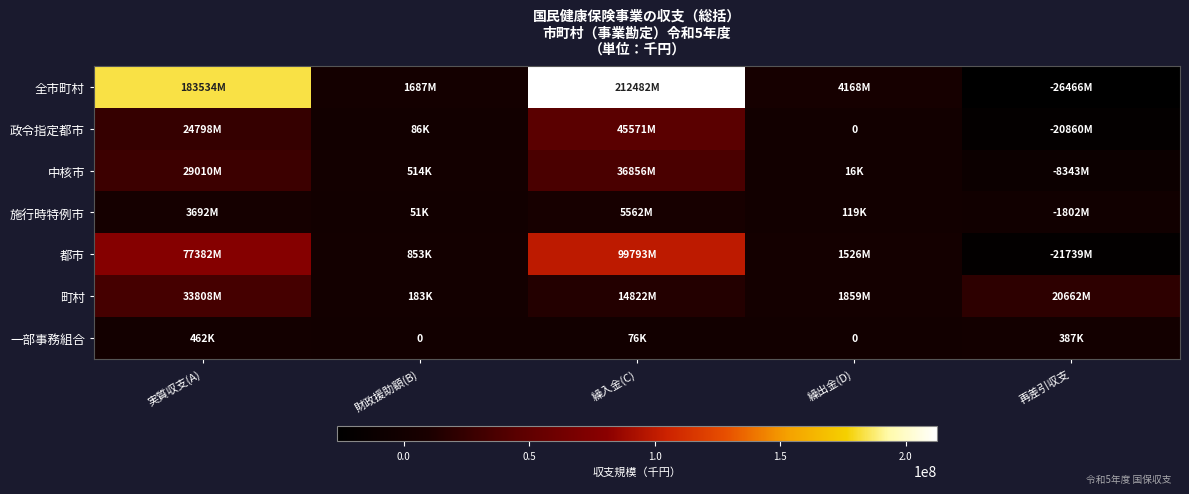

Which series has the widest spread of values?

全市町村